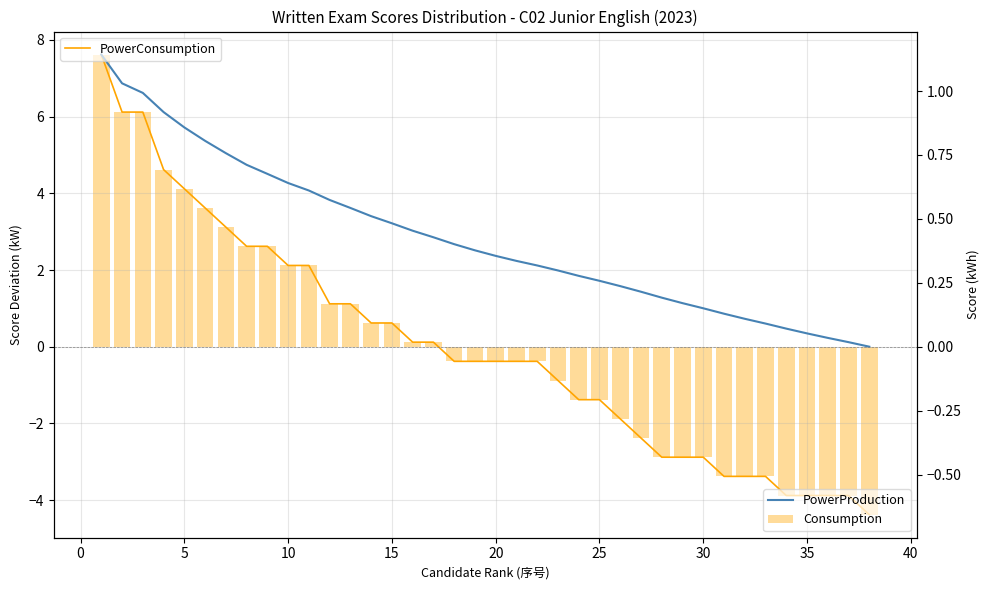

At how many categories does at least one series exceed -1?

38